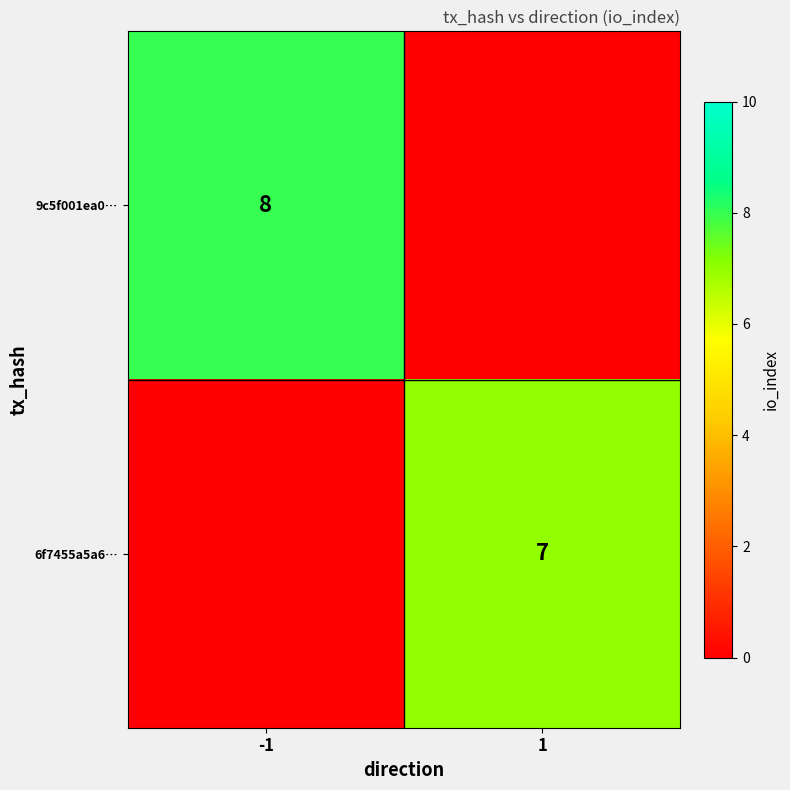

Is the value of 6f7455a5a6… at 1 greater than the value of 9c5f001ea0… at -1?

No